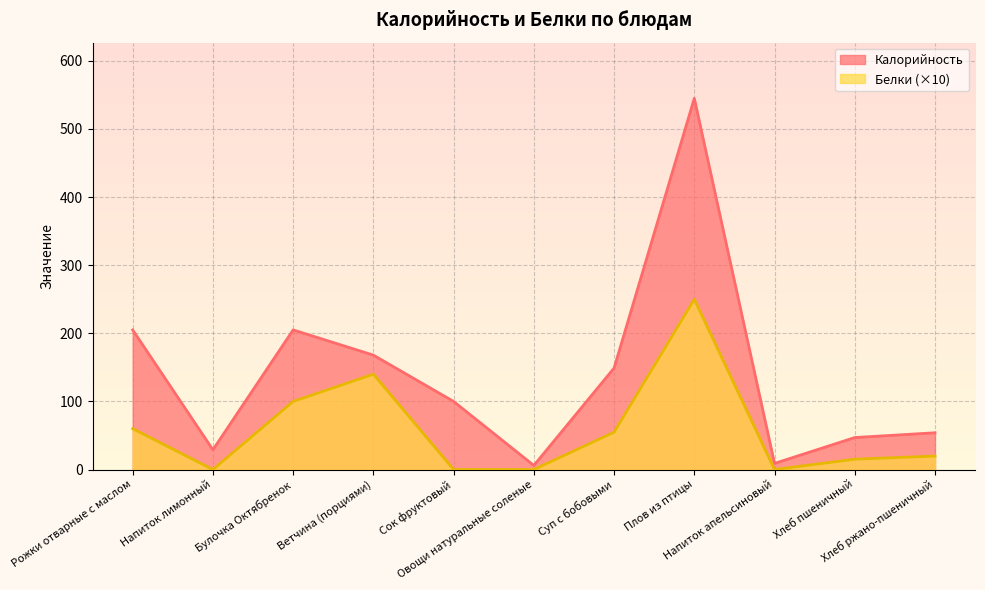

What is the greatest value displayed?

545.0